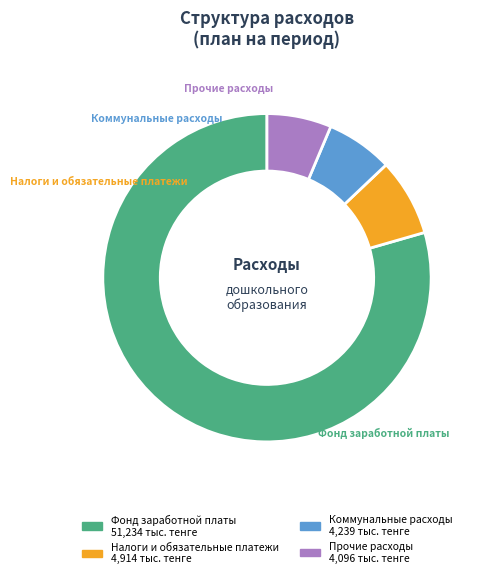

Is the sum of Фонд заработной платы and Коммунальные расходы greater than half?

Yes